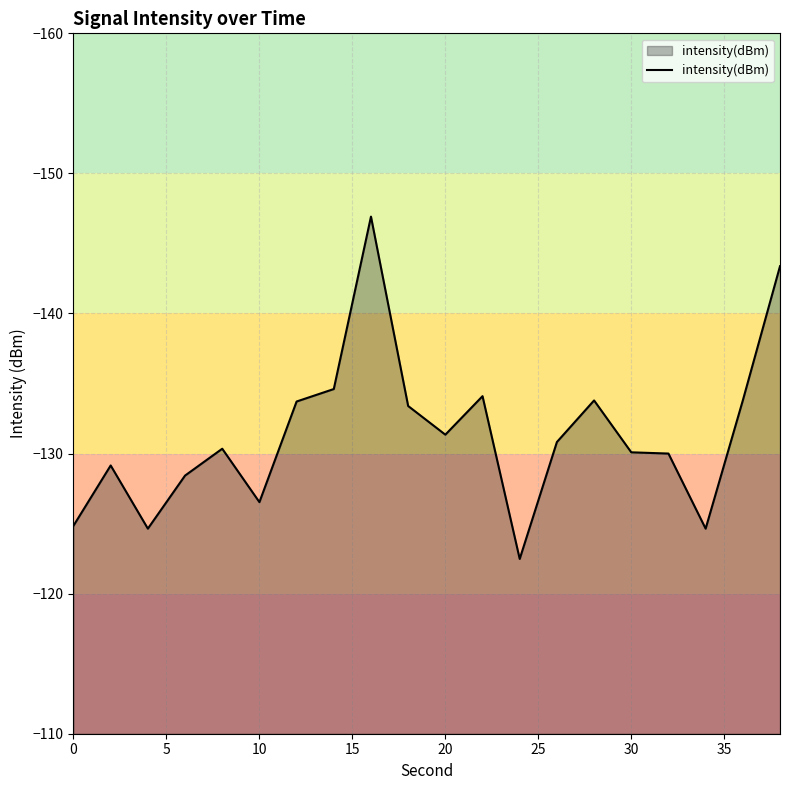

What is the difference between the maximum and minimum values?

24.4